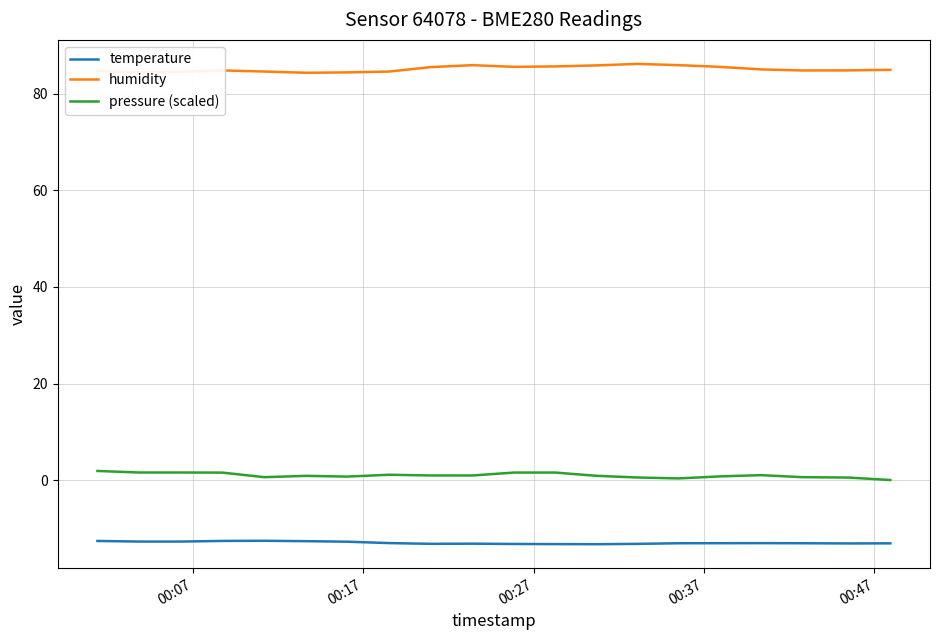

List the series in order of their peak value, lowest first.

temperature, pressure (scaled), humidity